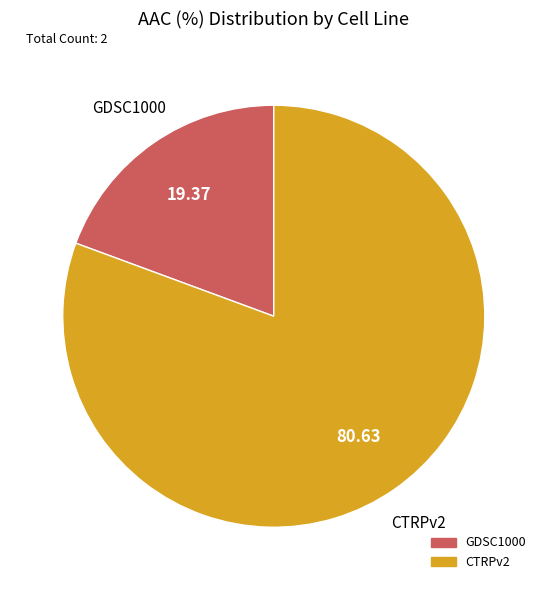

Combined, do CTRPv2 and GDSC1000 account for over 50%?

Yes